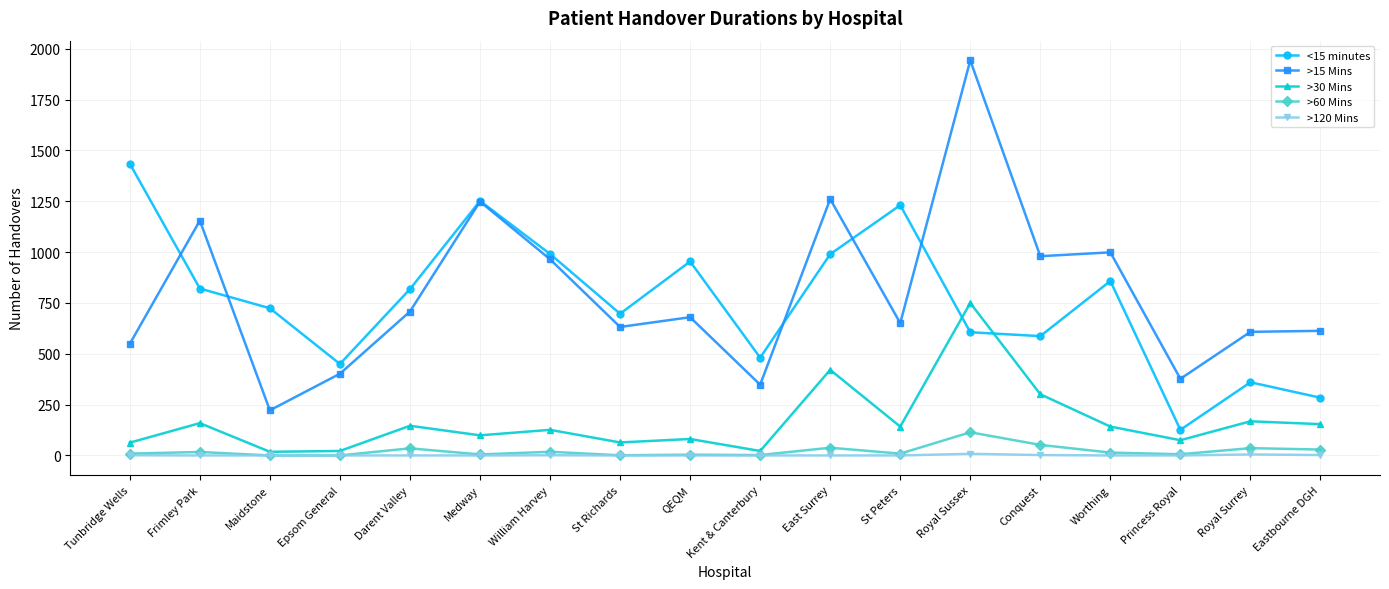

What is the total value across all series at Conquest?

1922